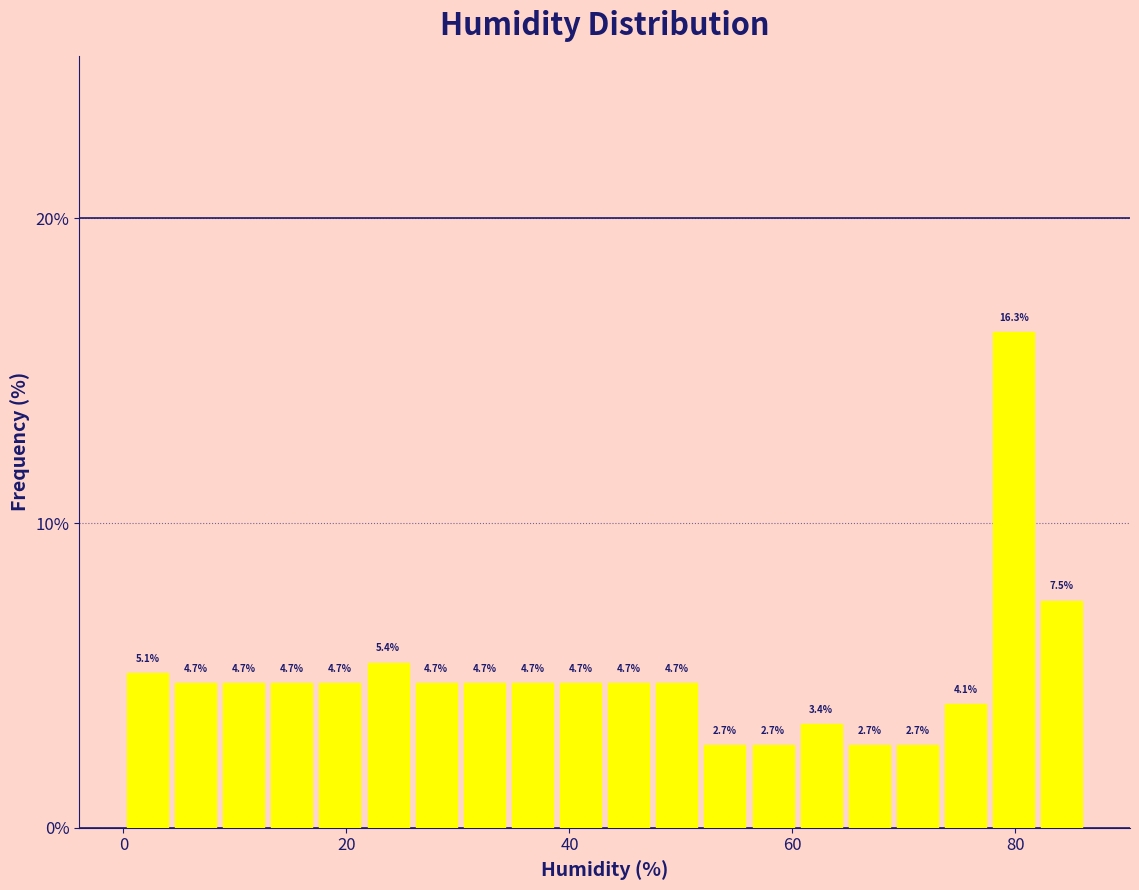

Around what value on the x-axis is the tallest bar? Give the approximate position of its centre, as read against the axis.

80